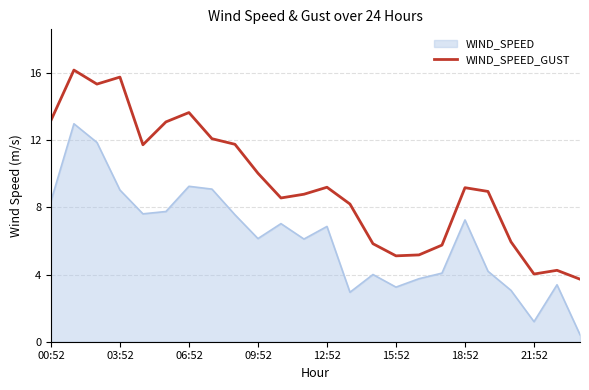

Rank the series by their maximum value, from lowest to highest.

WIND_SPEED, WIND_SPEED_GUST